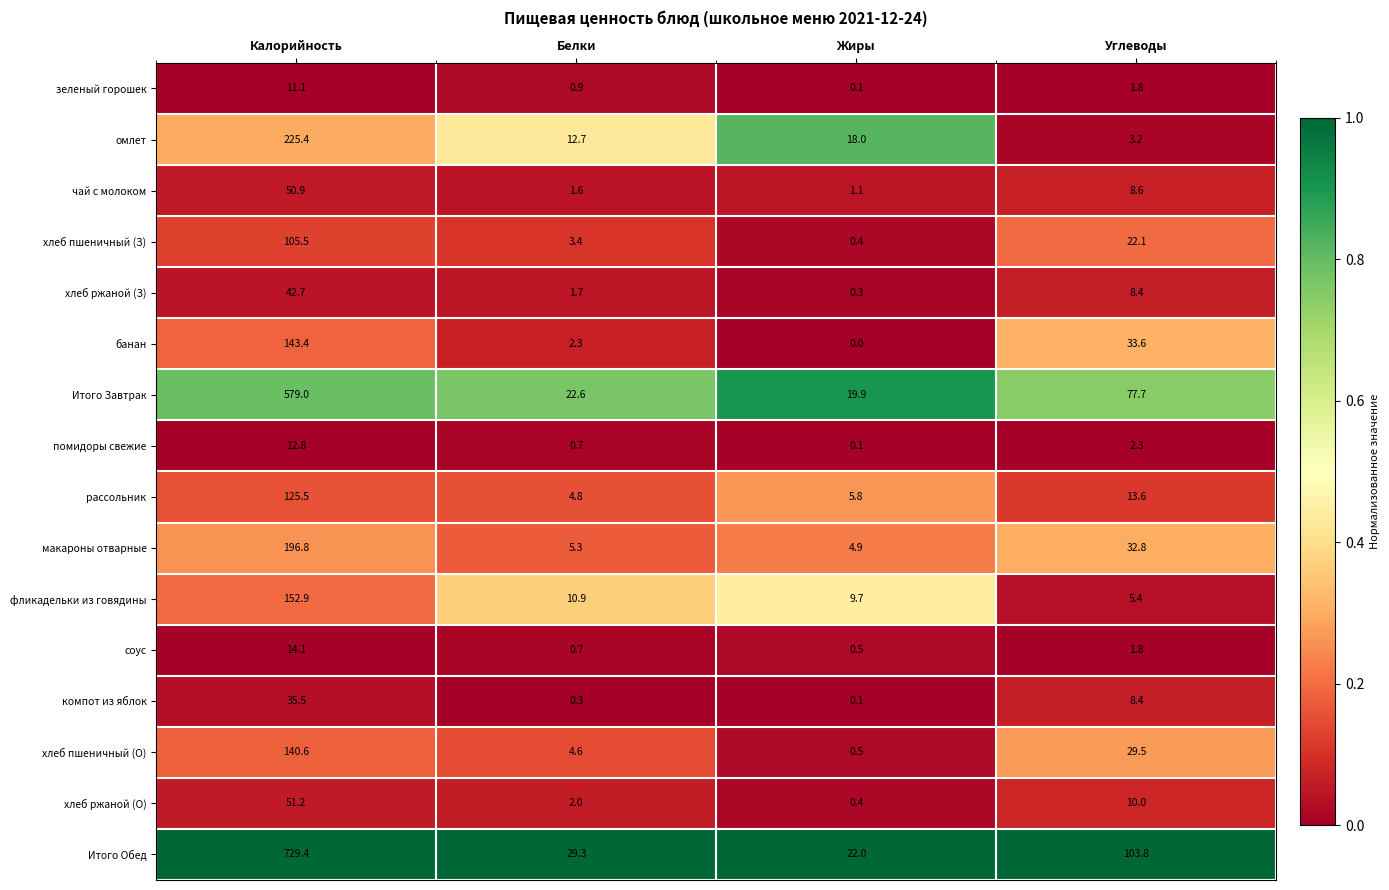

Which series has the largest range (max minus min)?

Итого Обед